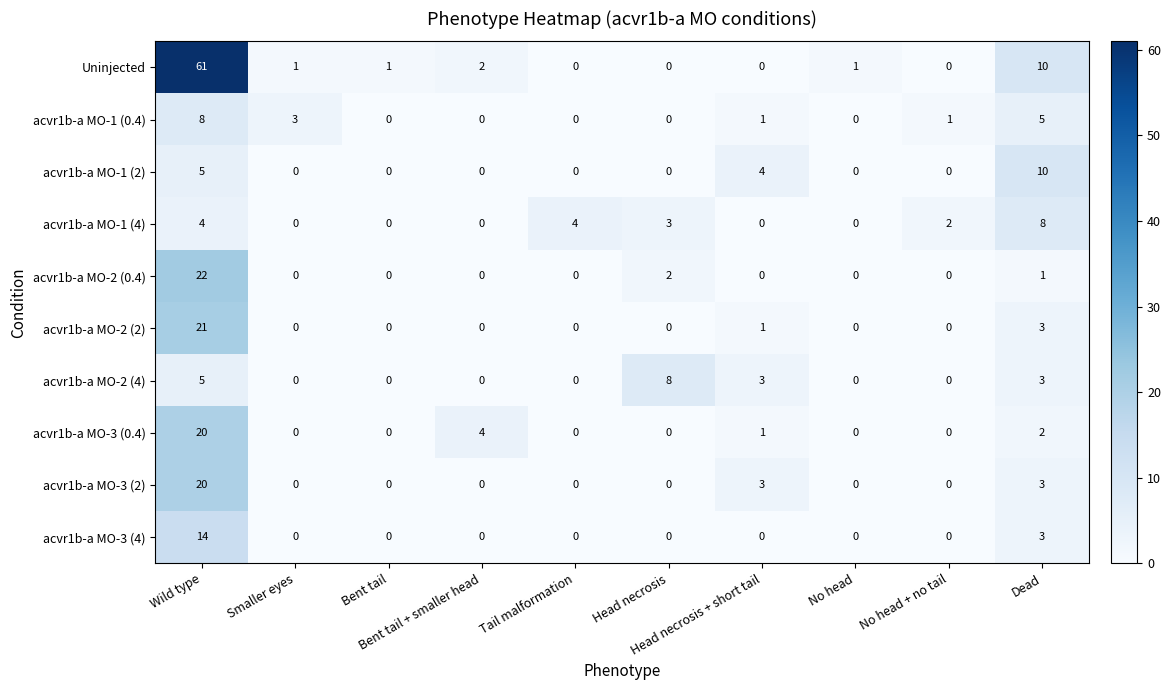

At how many categories does at least one series exceed 7?

3